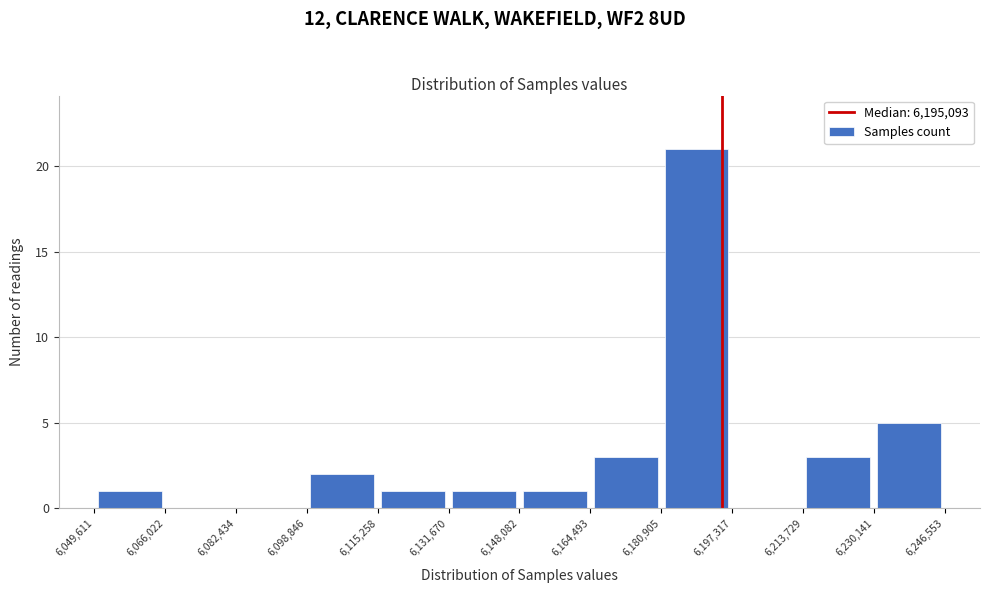

Over which range of the x-axis is the bar tallest?

6,180,905 to 6,197,317